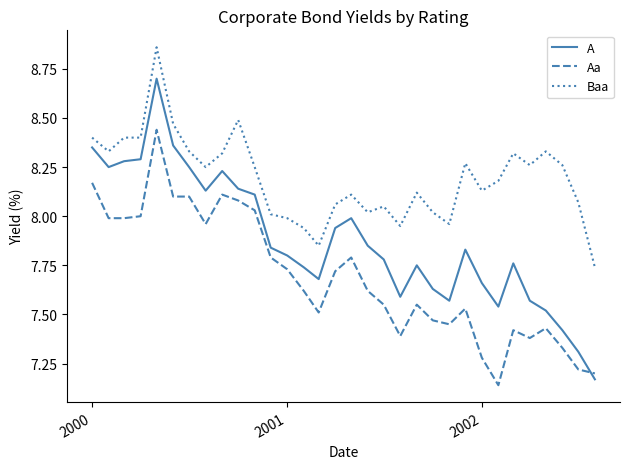

Which series has the largest range (max minus min)?

A